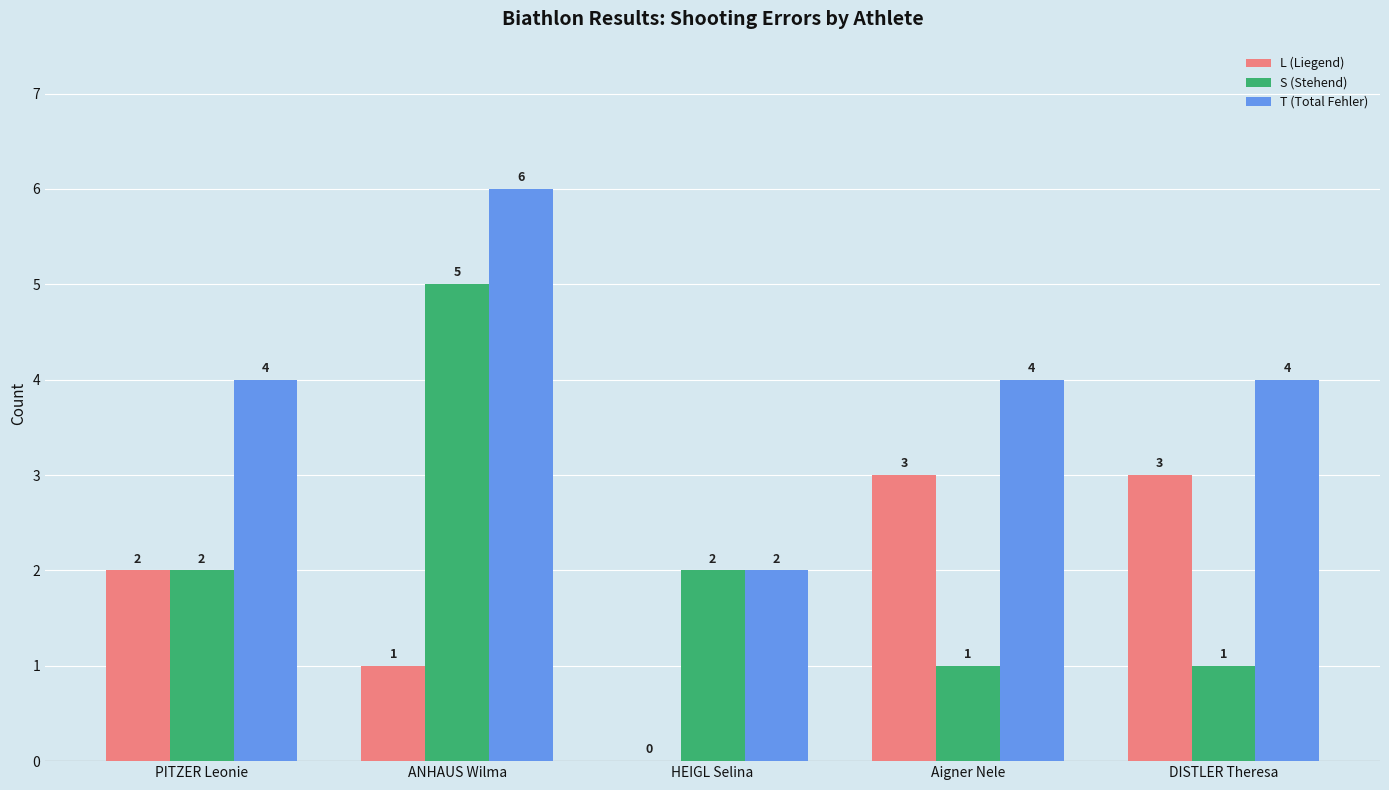

Reading left to right, transcribe all the data shown in this chart.

L (Liegend): PITZER Leonie=2	ANHAUS Wilma=1	HEIGL Selina=0	Aigner Nele=3	DISTLER Theresa=3
S (Stehend): PITZER Leonie=2	ANHAUS Wilma=5	HEIGL Selina=2	Aigner Nele=1	DISTLER Theresa=1
T (Total Fehler): PITZER Leonie=4	ANHAUS Wilma=6	HEIGL Selina=2	Aigner Nele=4	DISTLER Theresa=4